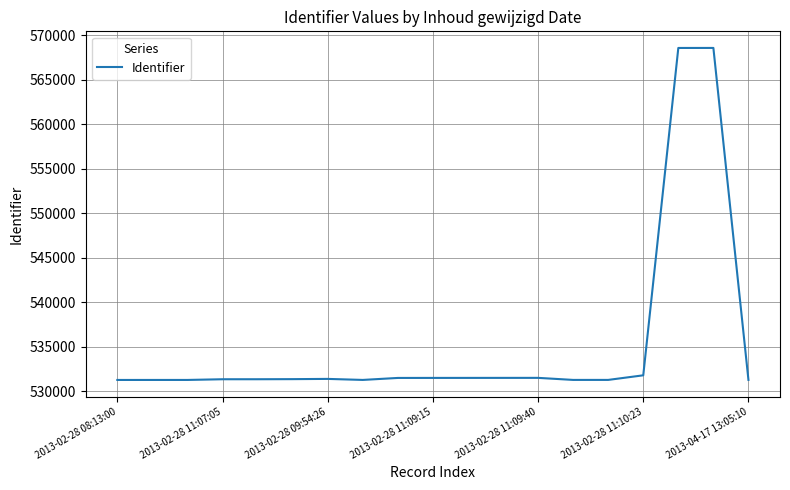

What is the difference between the maximum and minimum values?

37310